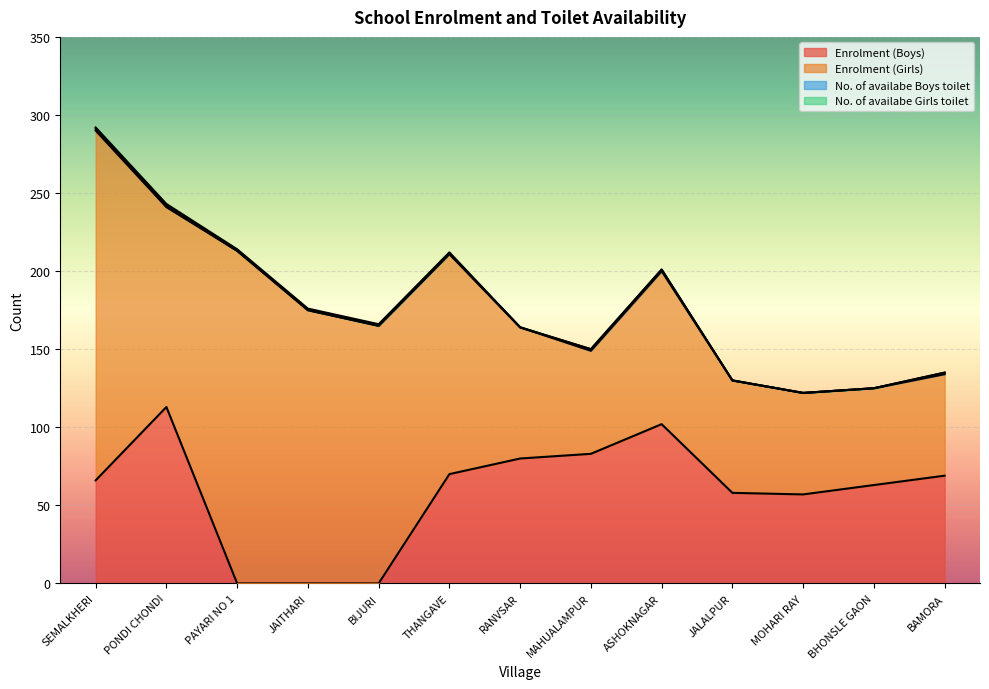

True or false: Enrolment (Boys) and No. of availabe Girls toilet intersect in this chart.

True